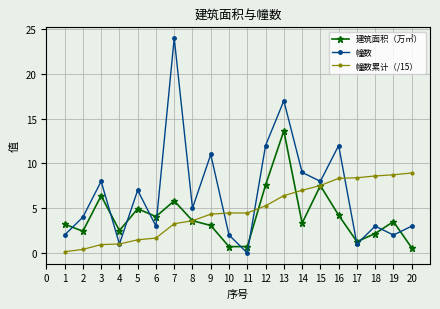

At which category is the sum across all series the highest?

13